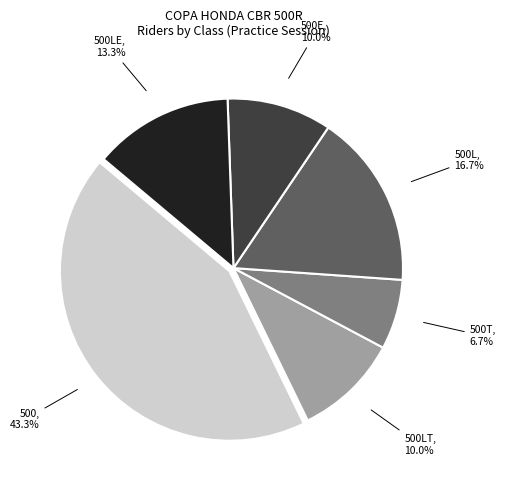

Is there any slice that represents more than half of the pie?

No